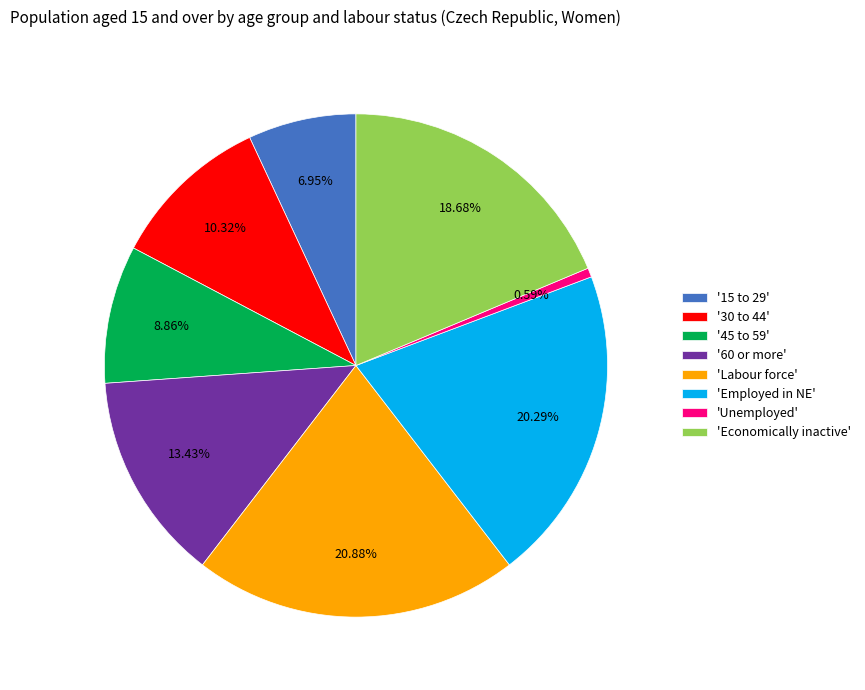

How many slices are in this pie chart?

8